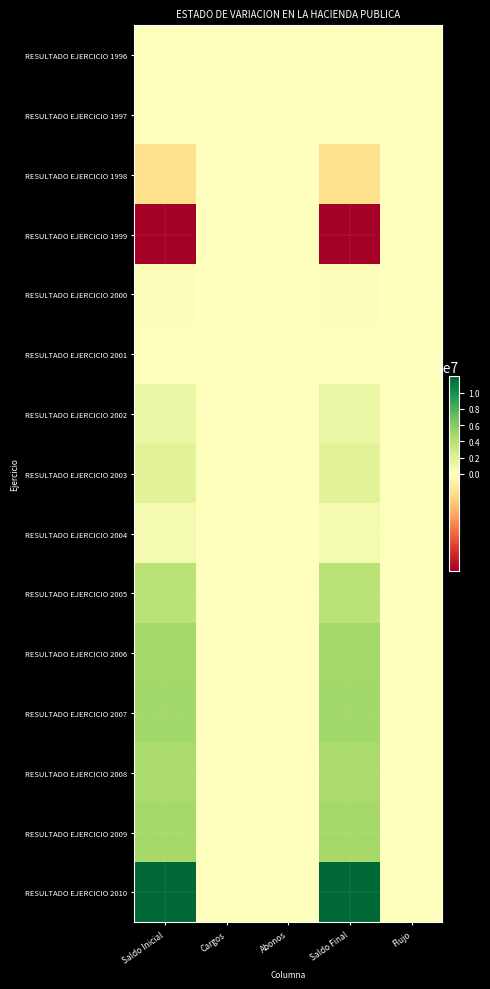

How many categories are shown in the chart?

5